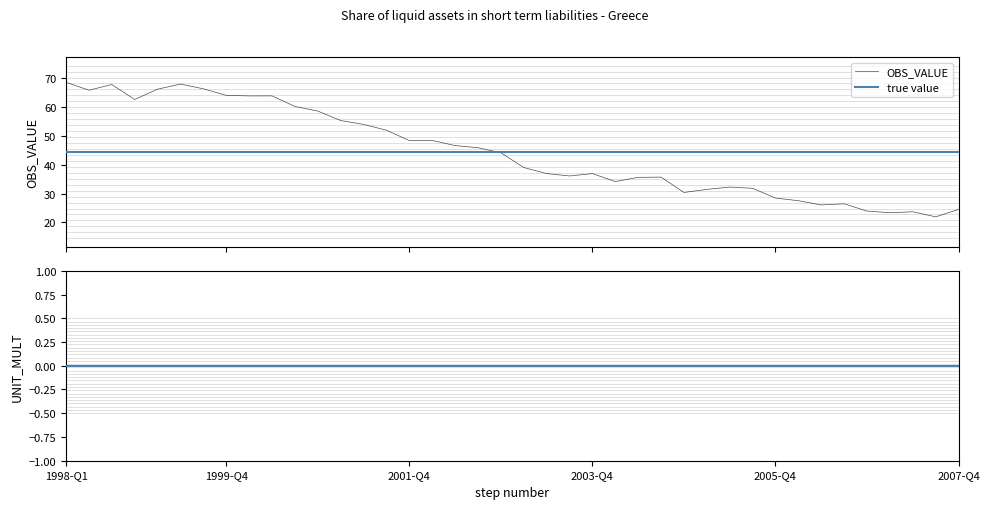

Where is the first local minimum?

1998-Q2